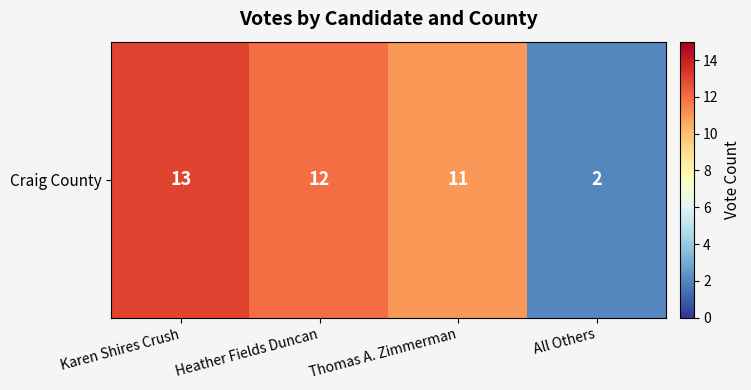

Reading left to right, extract all data points from this chart.

13	12	11	2